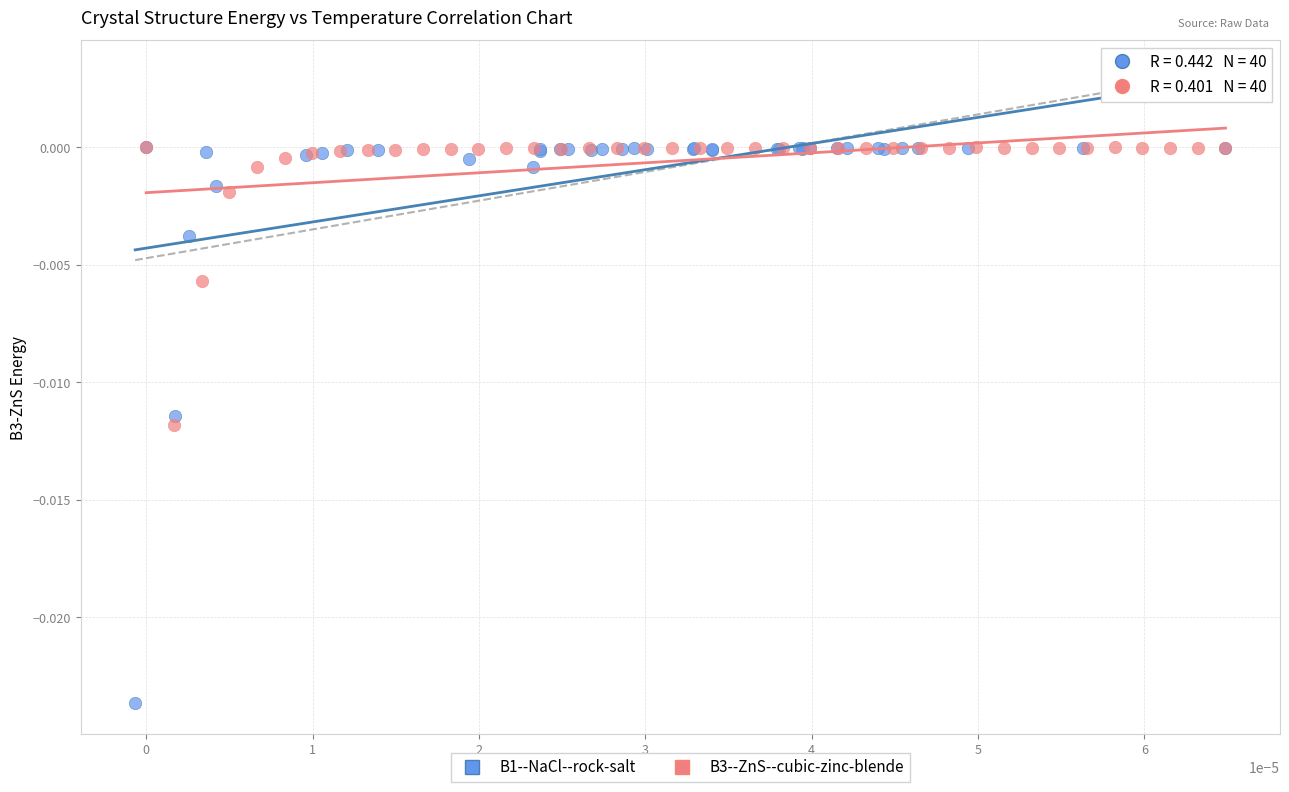

Which series contains the lowest Y value?

B1--NaCl--rock-salt